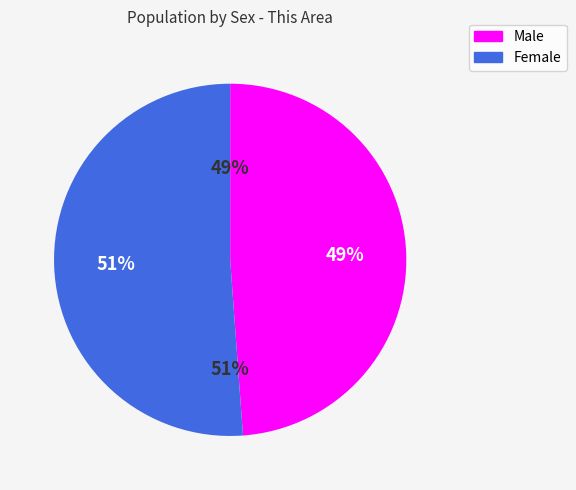

The Female slice represents 51% of the pie. True or false?

True